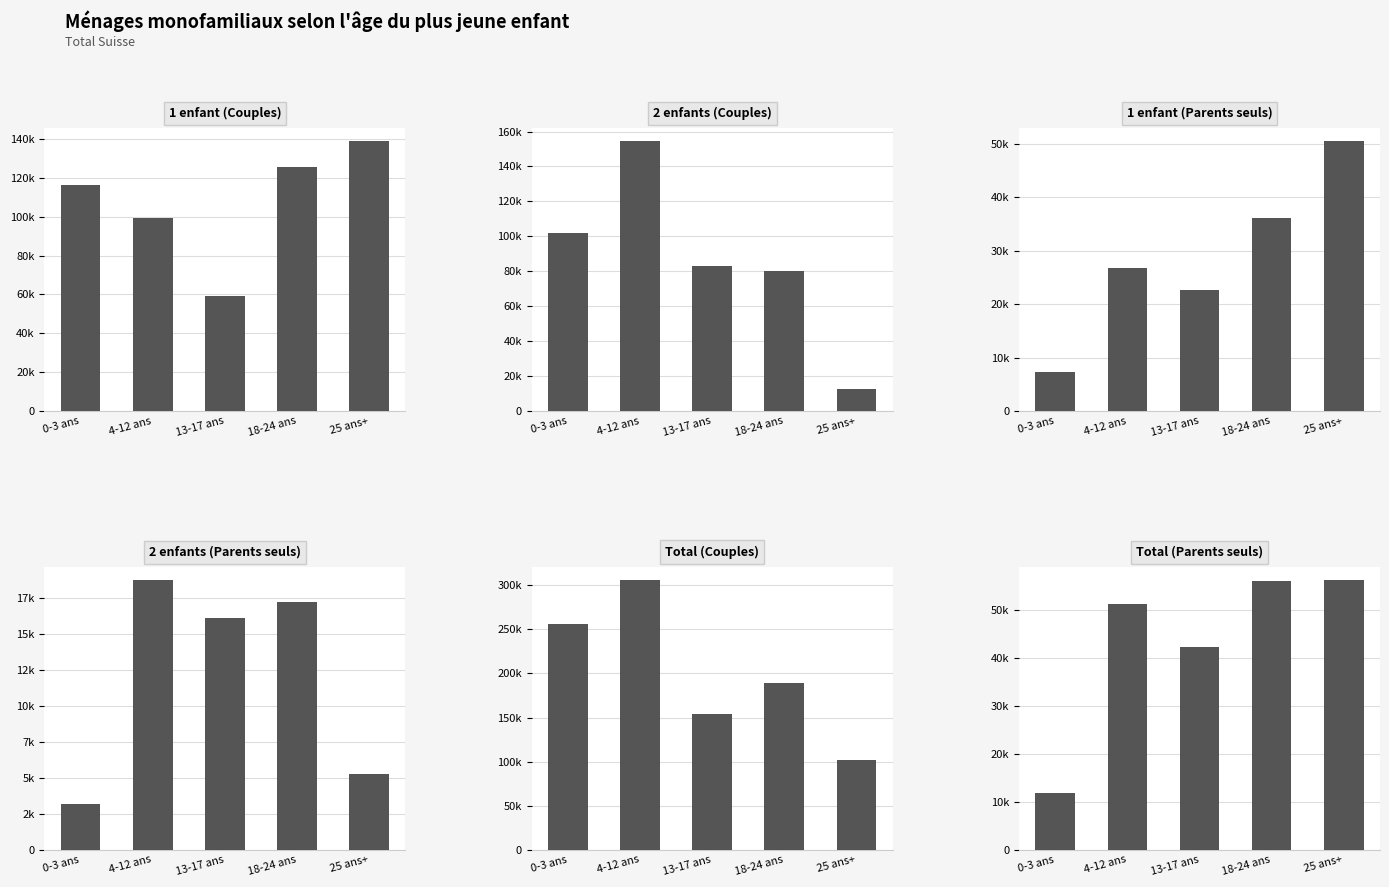

What is the label of the 3rd bar from the left?

13-17 ans